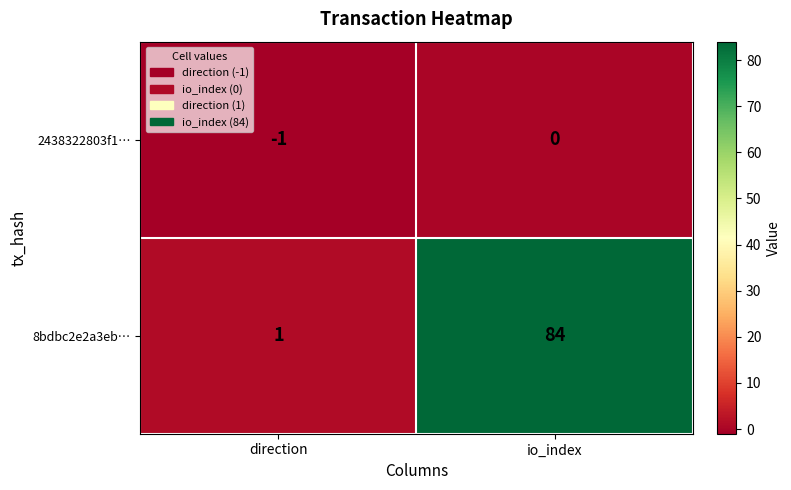

At direction, list the series in order from smallest to largest.

2438322803f1…, 8bdbc2e2a3eb…